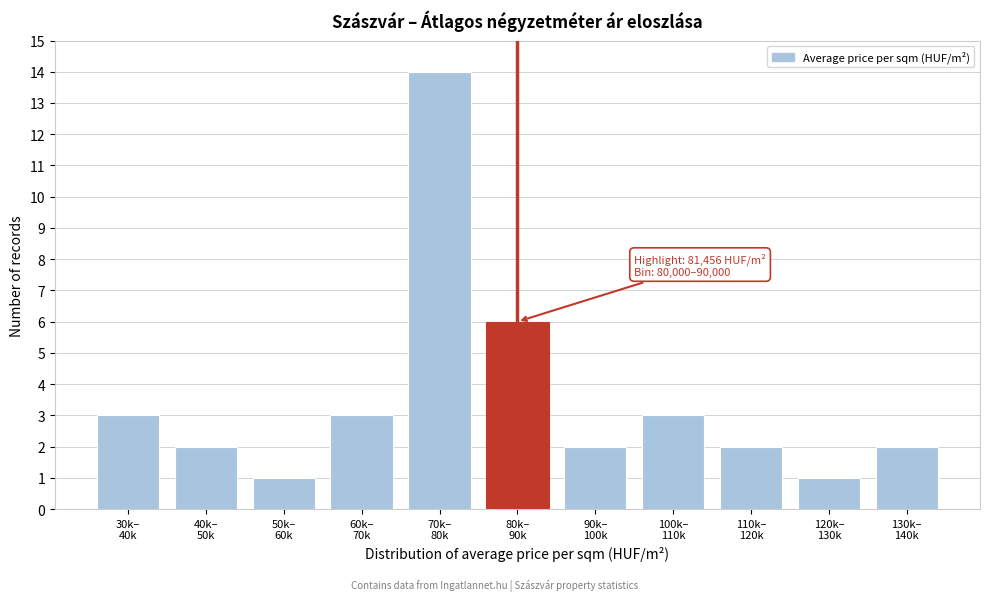

Reading right to left, list all the values displayed in this chart.

2	1	2	3	2	6	14	3	1	2	3